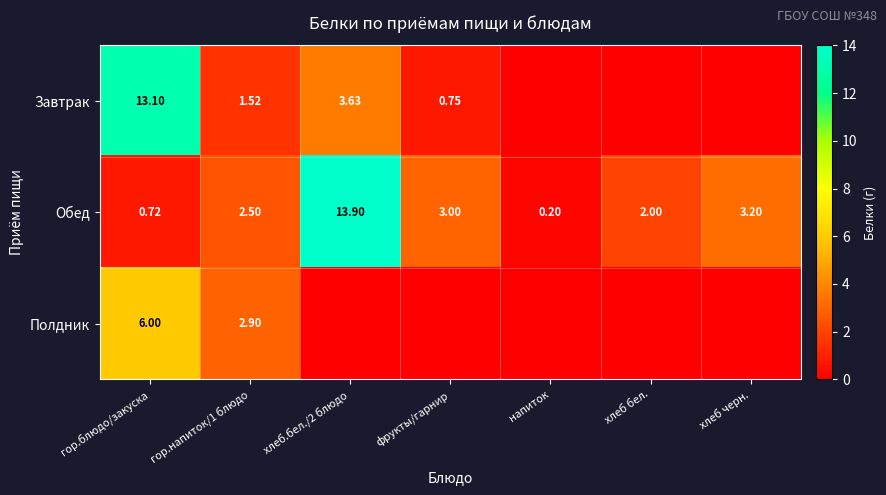

What is the spread (max minus min) of values at хлеб.бел./2 блюдо?

13.9